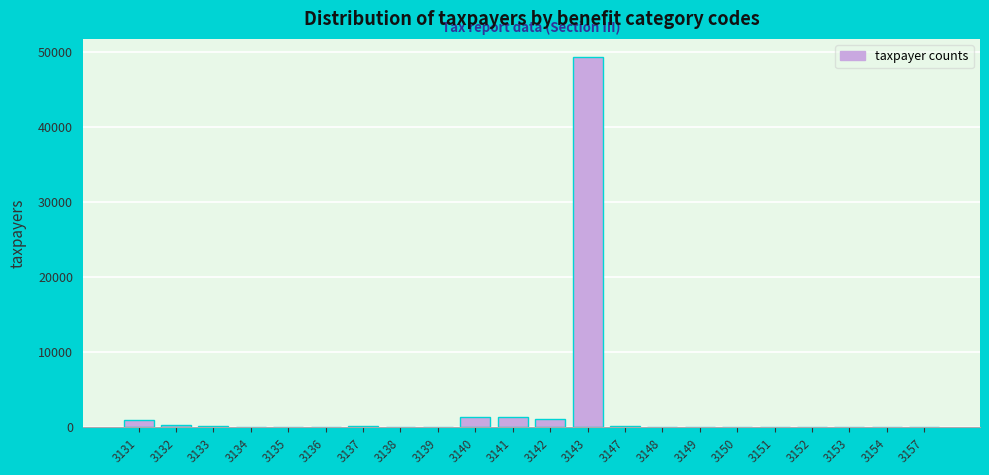

What is the greatest value displayed?

49277